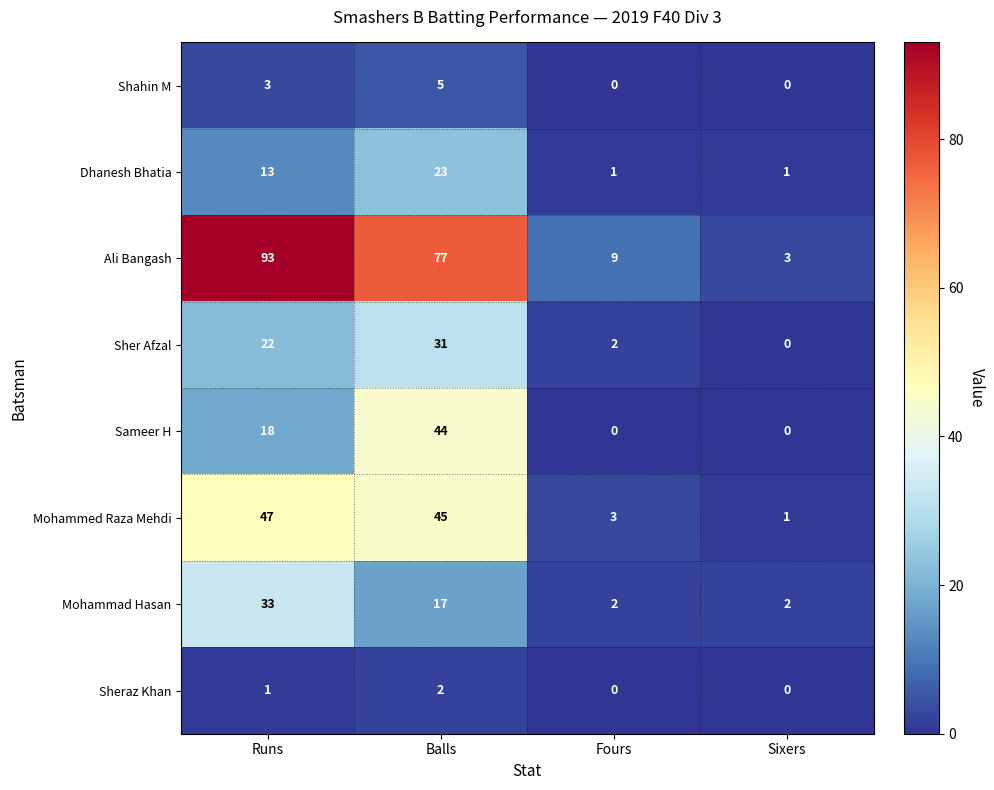

Which series has the largest total across all categories?

Ali Bangash